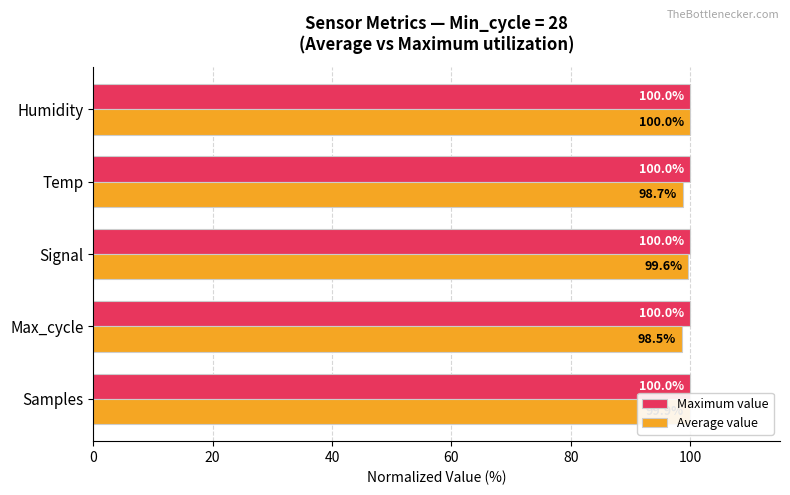

What is the difference between the second highest and second lowest values in the Average value series?

1.2